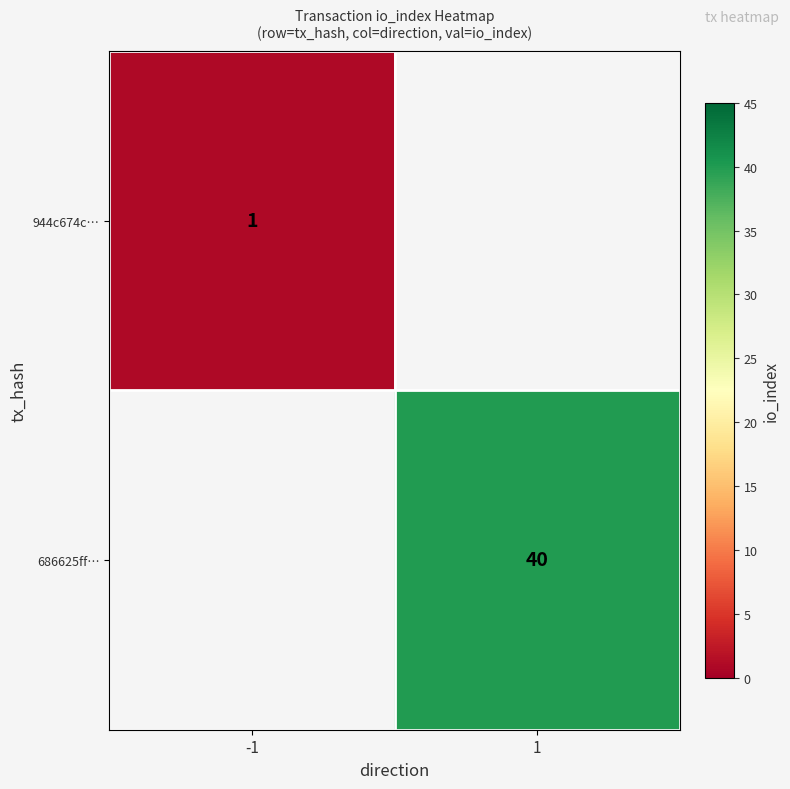

The 686625ff… series shows 23 at 1. True or false?

False